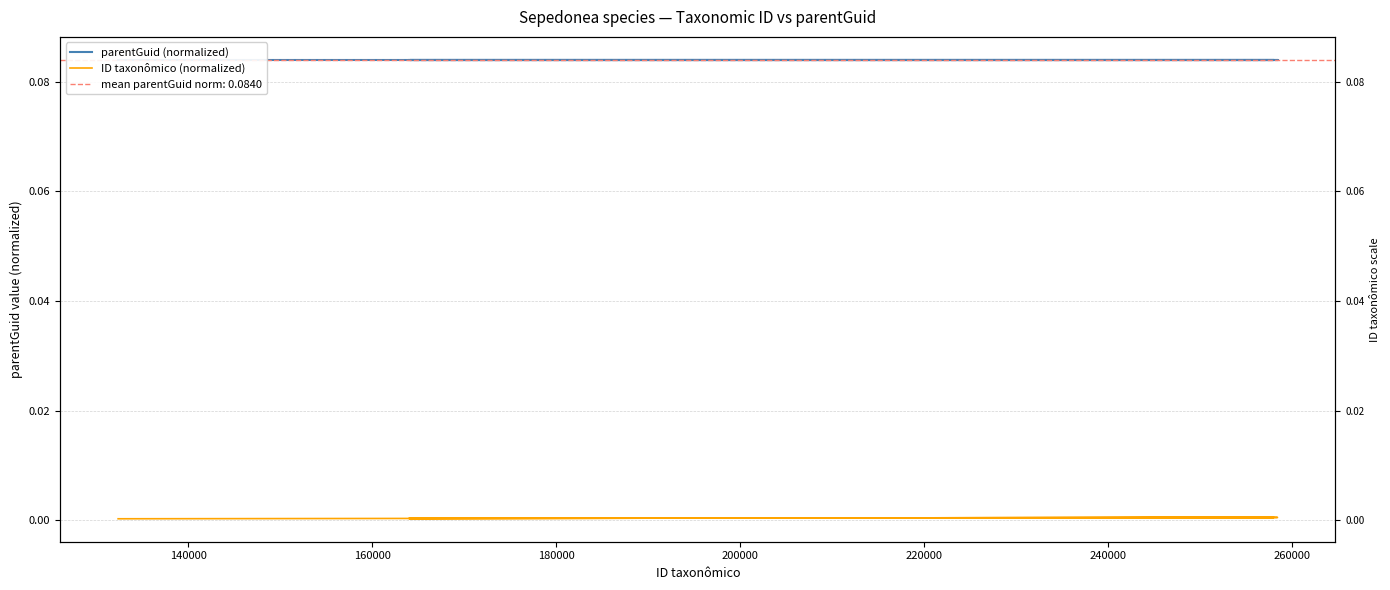

What is the maximum value shown in the chart?

0.1